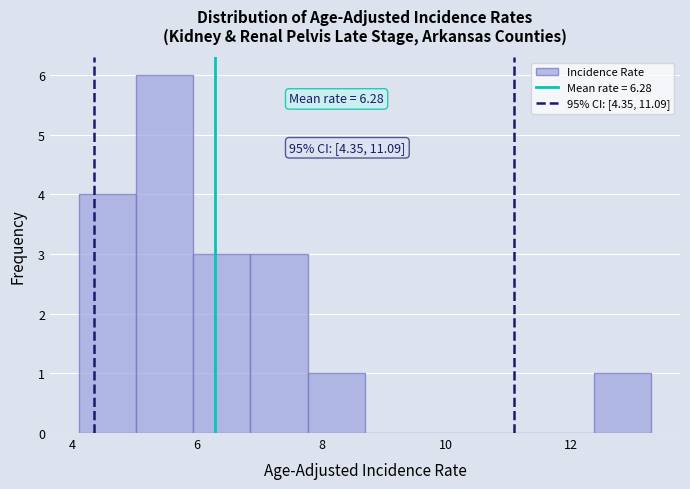

Which range on the x-axis has the tallest bar?

5.02 to 5.94